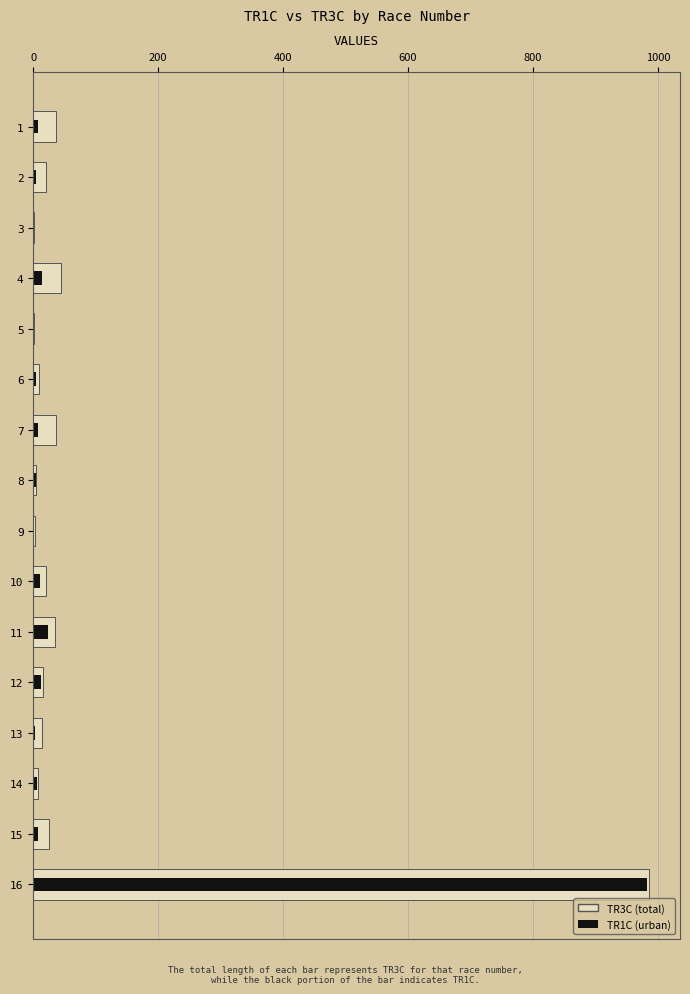

What is the difference between the second highest and minimum values in the TR1C series?

23.0